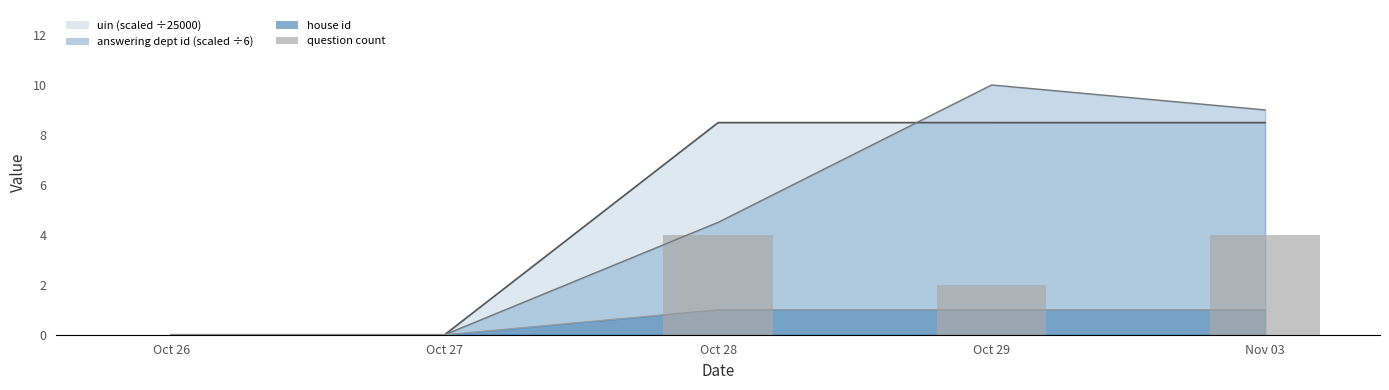

Does the chart contain stacked bars?

No